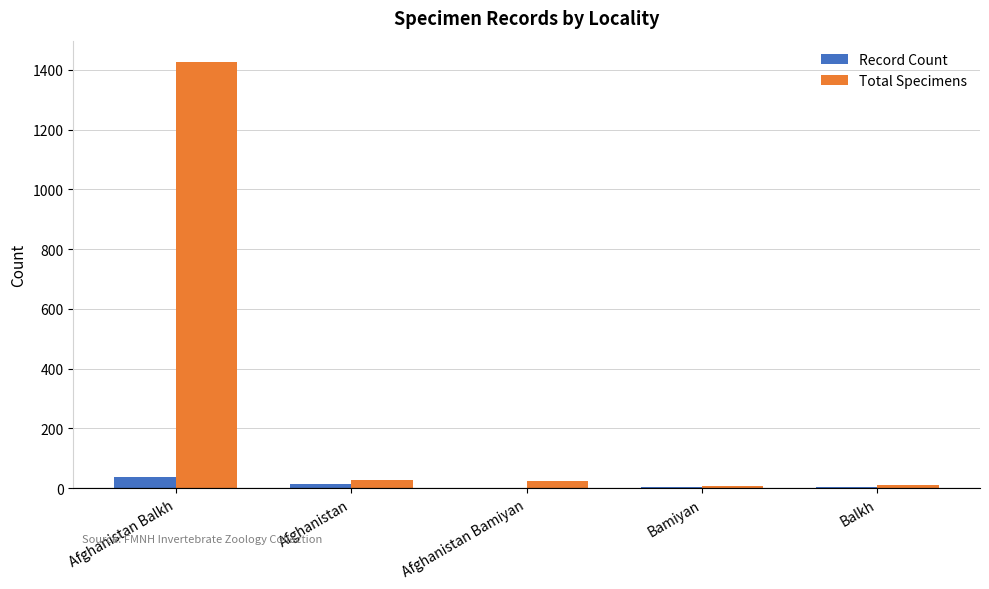

What is the highest value of the Record Count series?

38